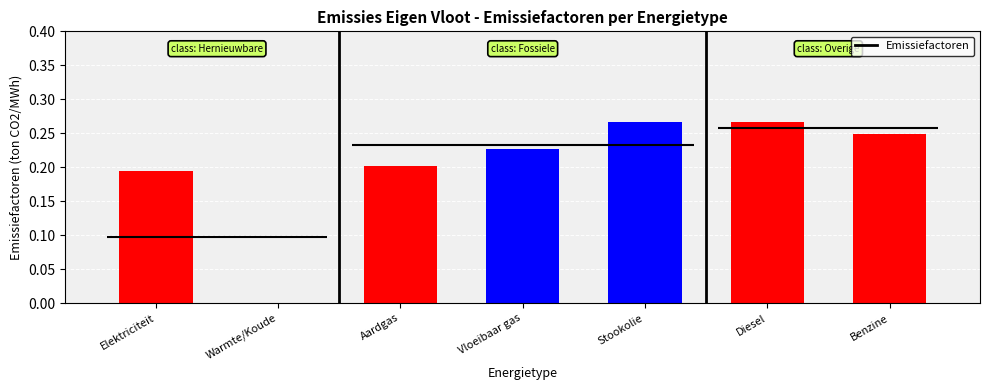

Rank the categories by value from highest to lowest.

Stookolie, Diesel, Benzine, Vloeibaar gas, Aardgas, Elektriciteit, Warmte/Koude